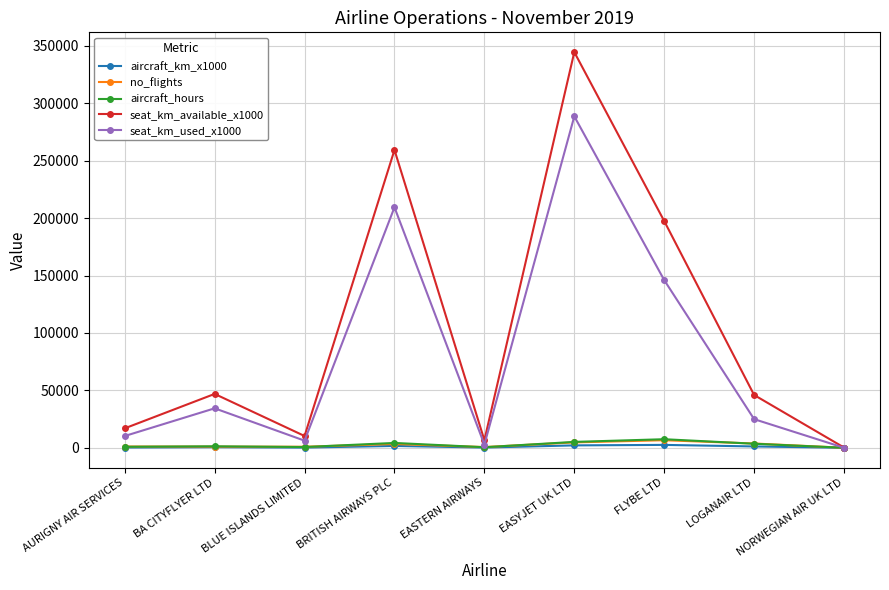

At which category is the sum across all series the highest?

EASYJET UK LTD